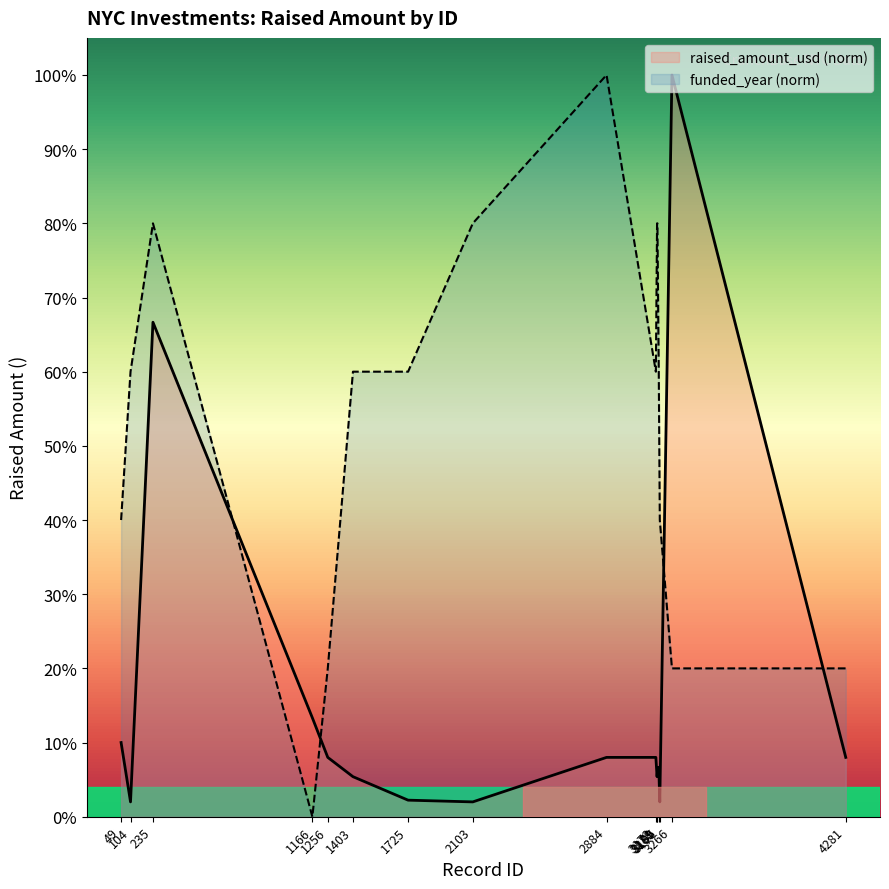

The funded_year series shows 1.0 at 2884. True or false?

True